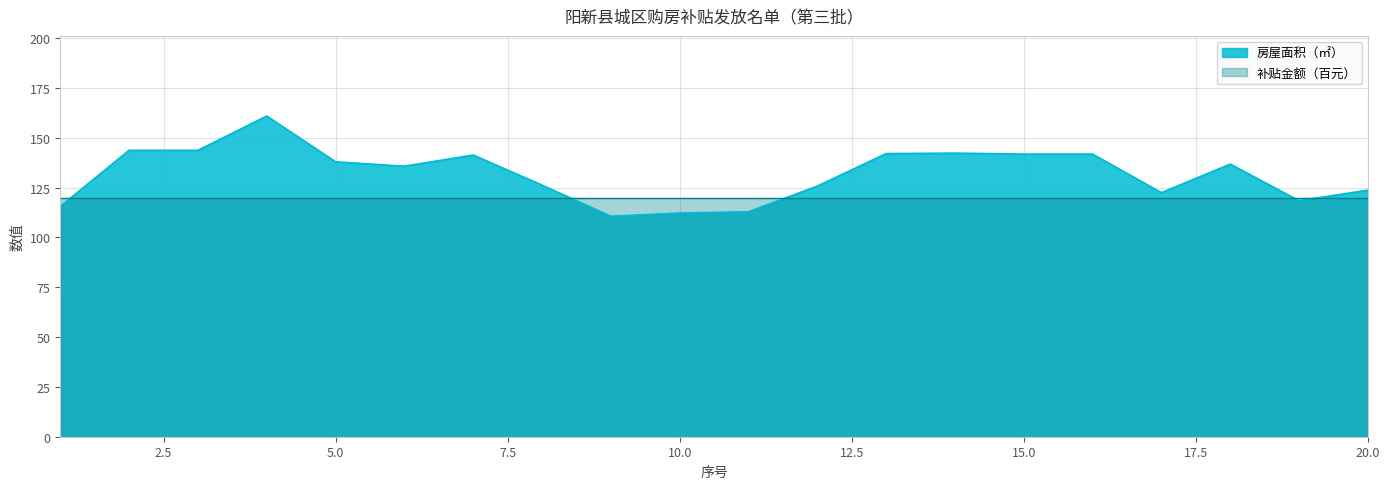

List the labels in order of value, smallest first.

9, 10, 11, 1, 19, 17, 20, 12, 8, 6, 18, 5, 7, 15, 16, 13, 14, 2, 3, 4